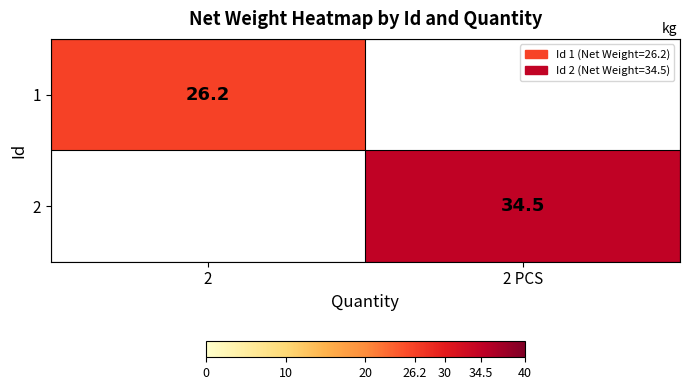

Is it true that 2 equals 34.5 at 2 PCS?

True